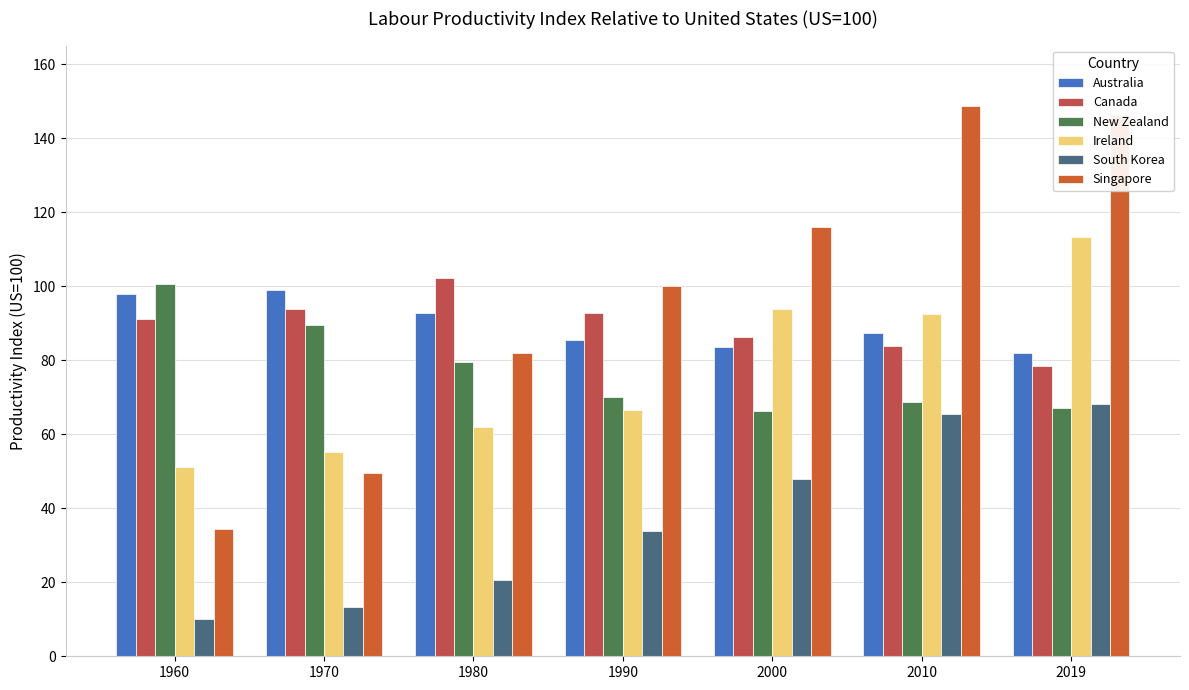

Read the New Zealand value at 2010.

68.8